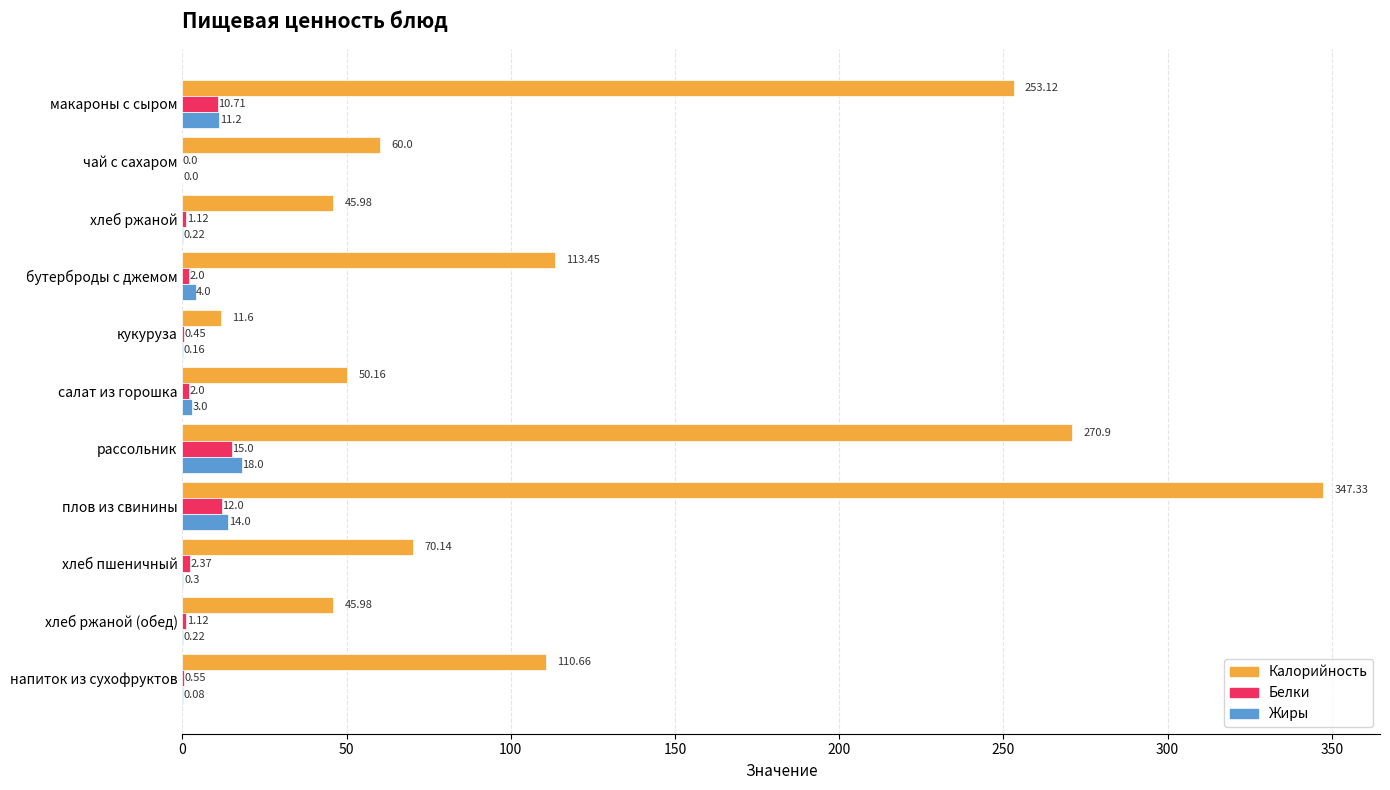

What is the sum of all Белки values?

47.3